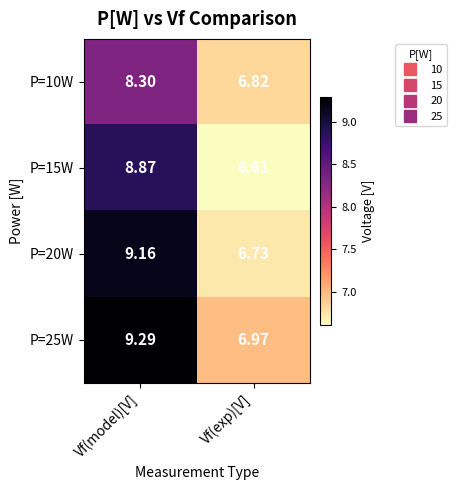

Where is P=25W nearest to the value 8?

Vf(exp)[V]